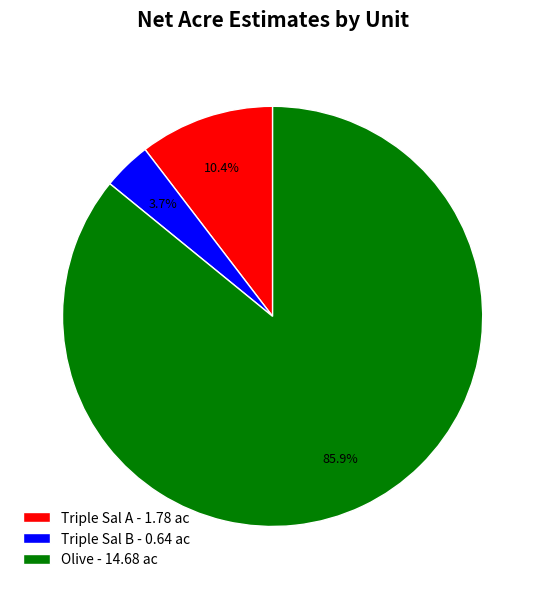

Is the sum of Triple Sal B and Olive greater than half?

Yes